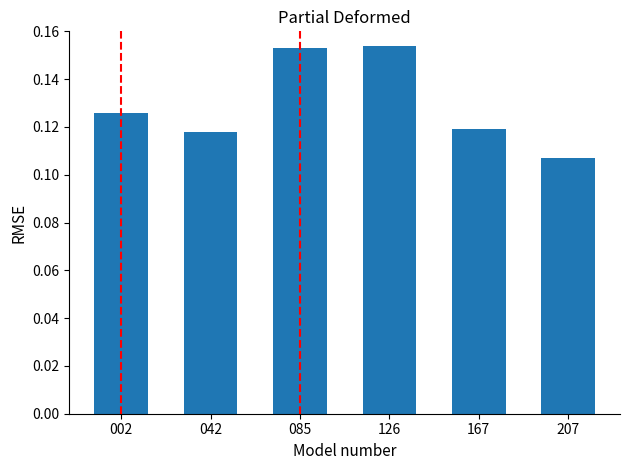

The value at 042 is 0.2. True or false?

False